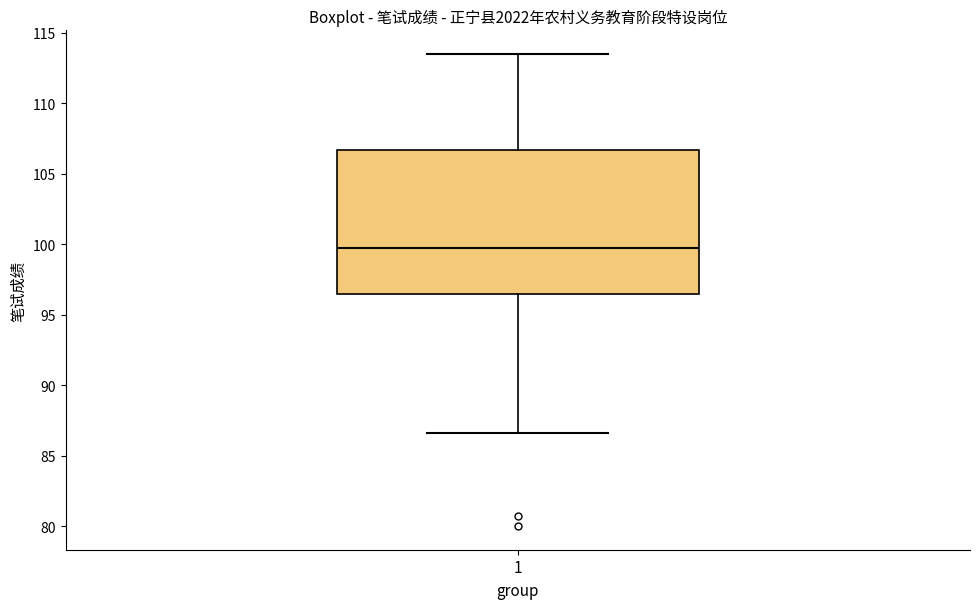

Transcribe this box plot: give where the median line is, the range the box spans, and where the two whiskers end, as read against the y-axis. The values are not printed on the chart, so give them approximately, as read against the axis.

median 100.0, box 96.5 to 106.5, whiskers 86.5 to 113.5